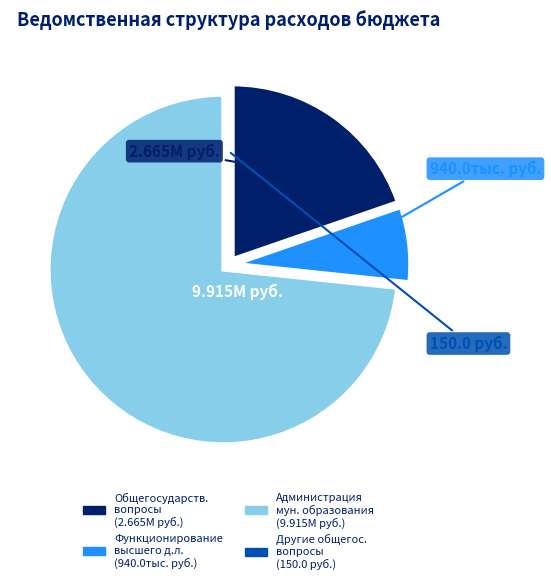

Is there a majority slice in this chart?

Yes